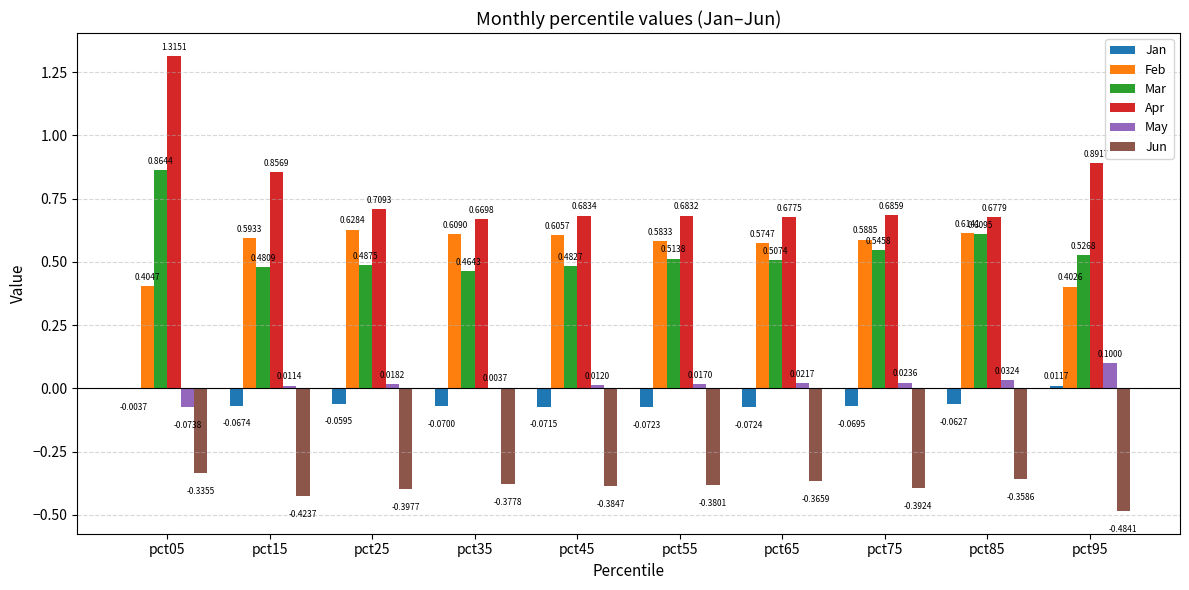

At which category is the sum across all series the highest?

pct05